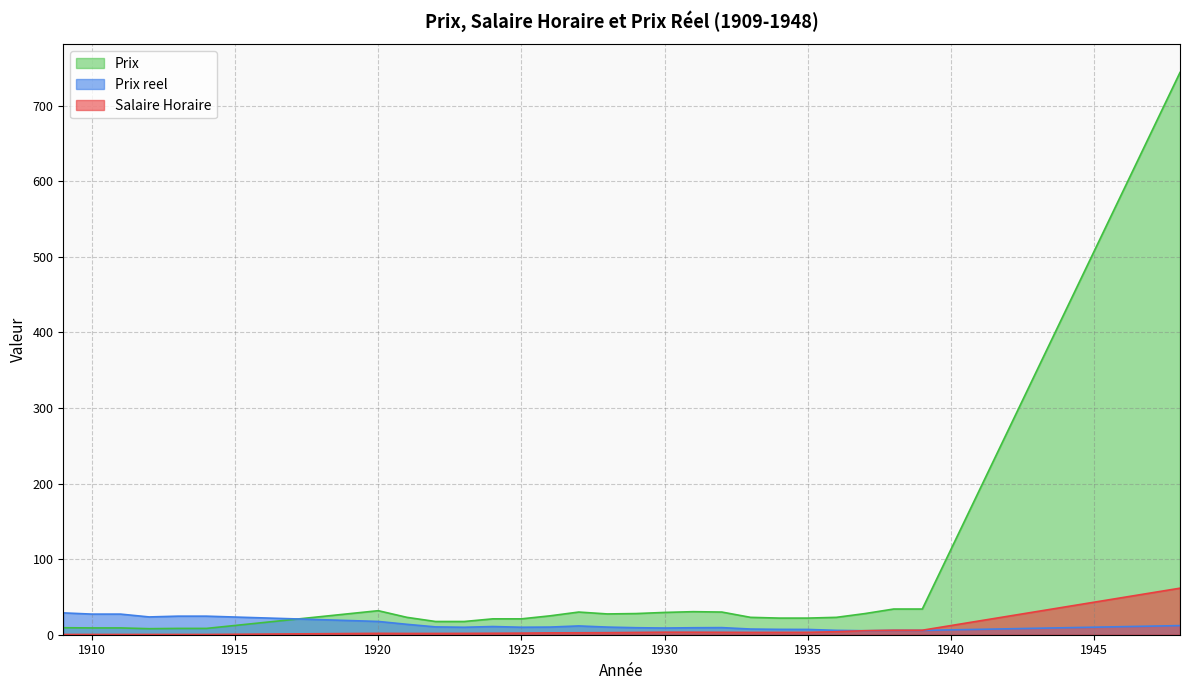

What value does the Prix series have at 1927?

30.0